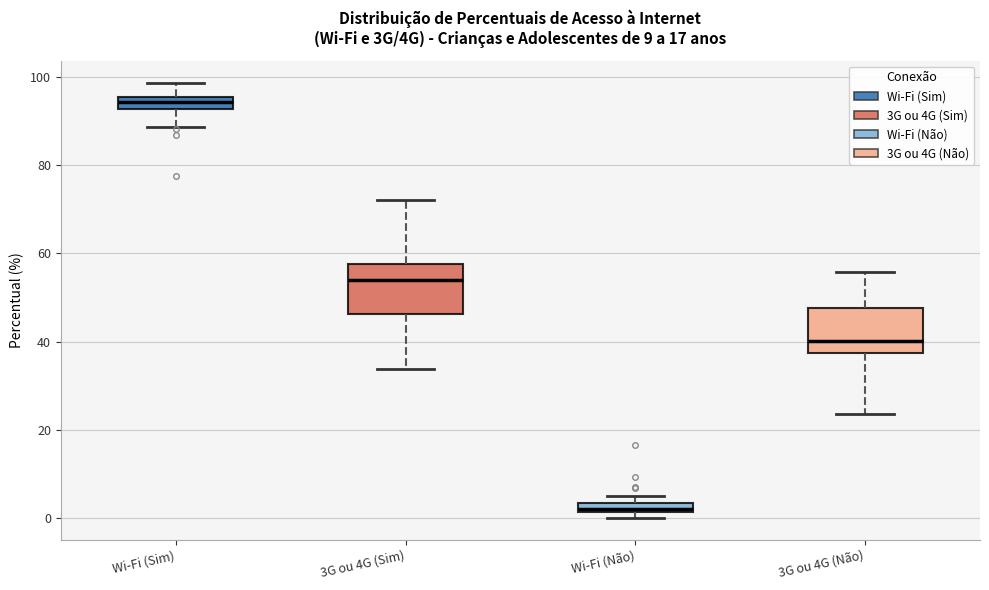

Which box's median line is the highest?

Wi-Fi (Sim)